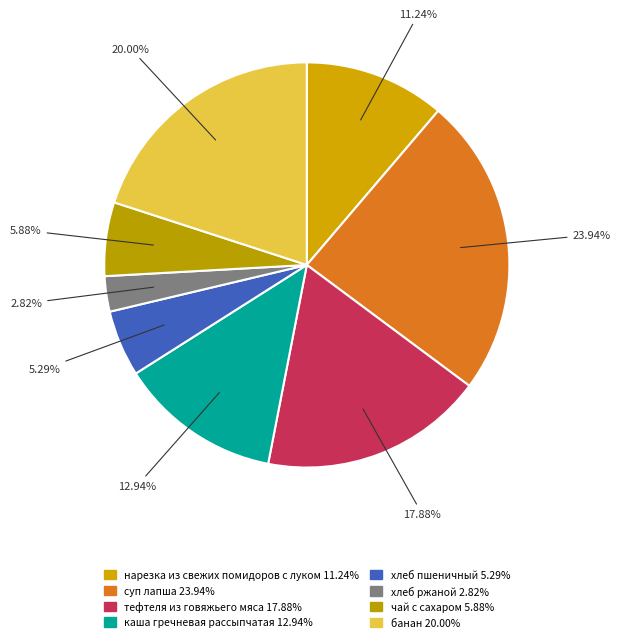

To the nearest percent, what is the average slice percentage?

12%